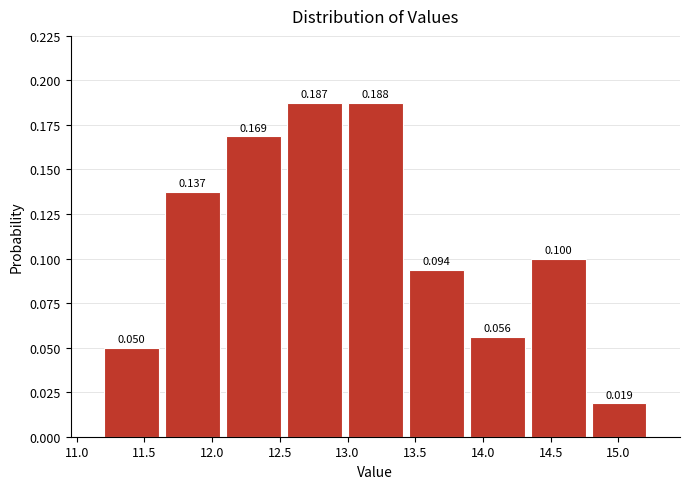

What is the height of the bar covering 13.43 to 13.88 on the x-axis? The bar edges are not printed on the chart, so give them approximately, as read against the axis.

0.094